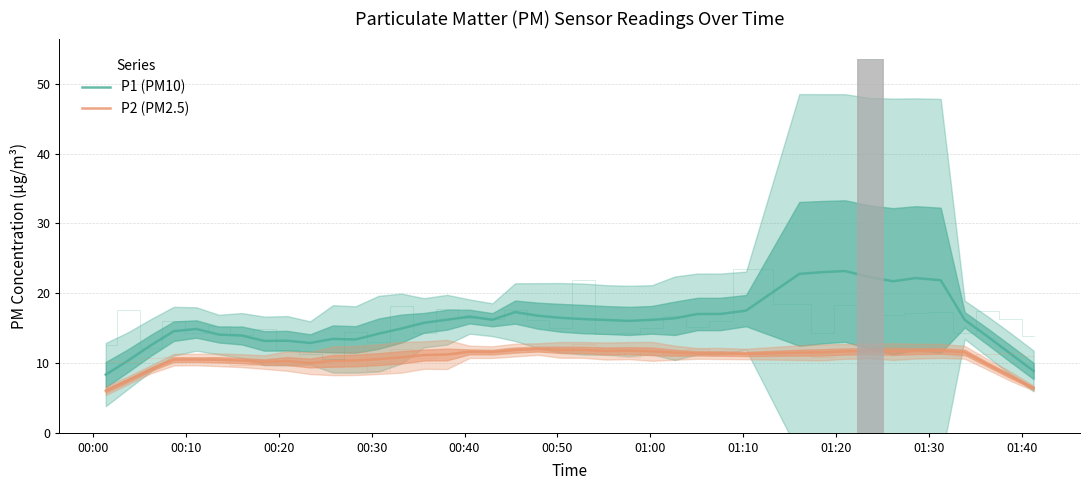

Does the chart contain stacked bars?

No